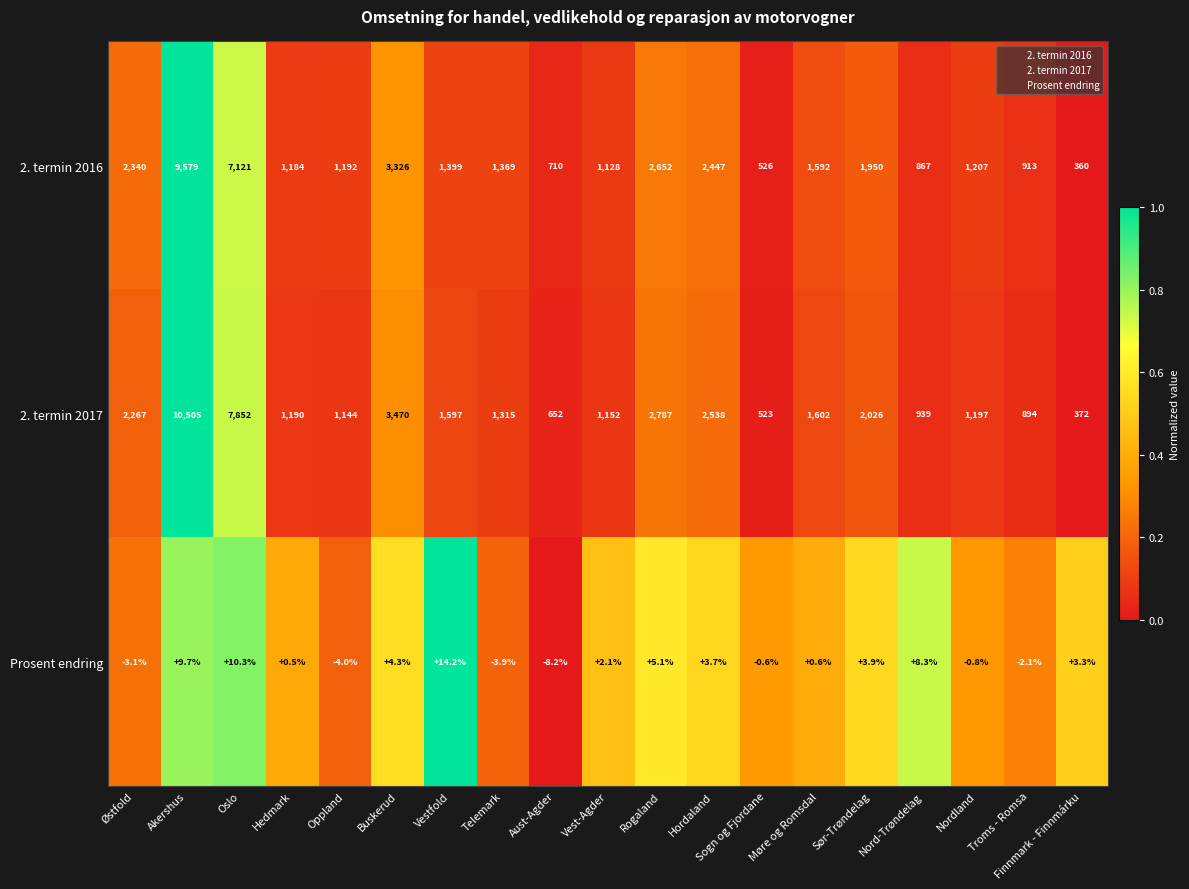

Between Østfold and Nord-Trøndelag, which series saw the biggest shift?

2. termin 2016